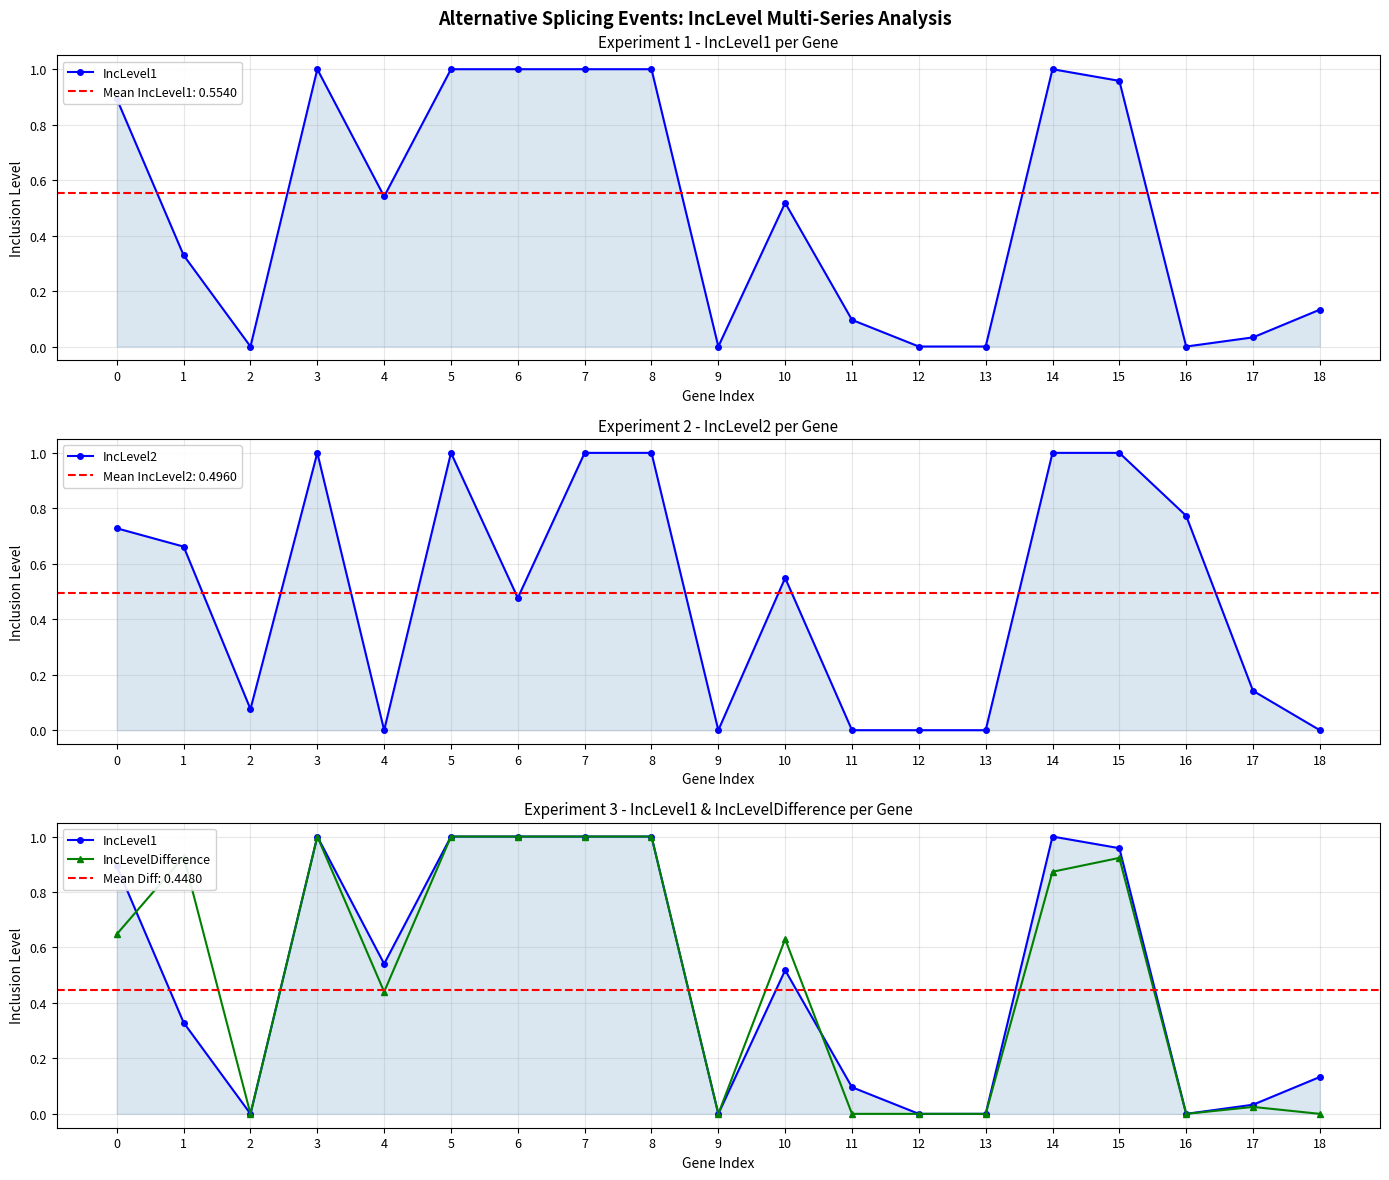

What is the spread (max minus min) of values at 4?

0.5